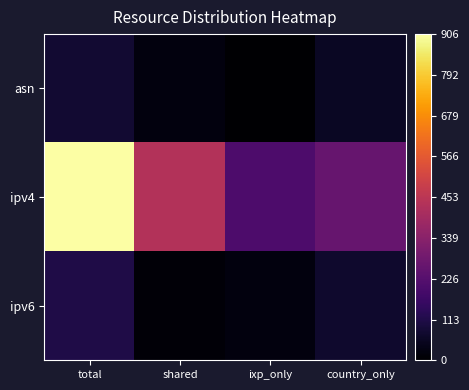

Count the number of categories in the chart.

4